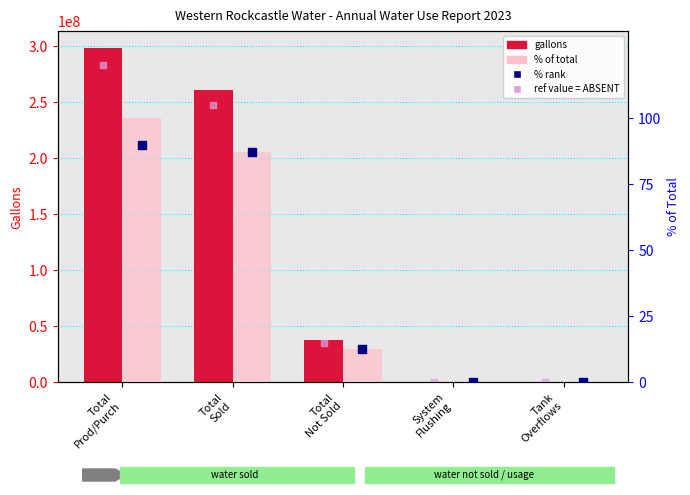

Which series has the largest total across all categories?

Gallons